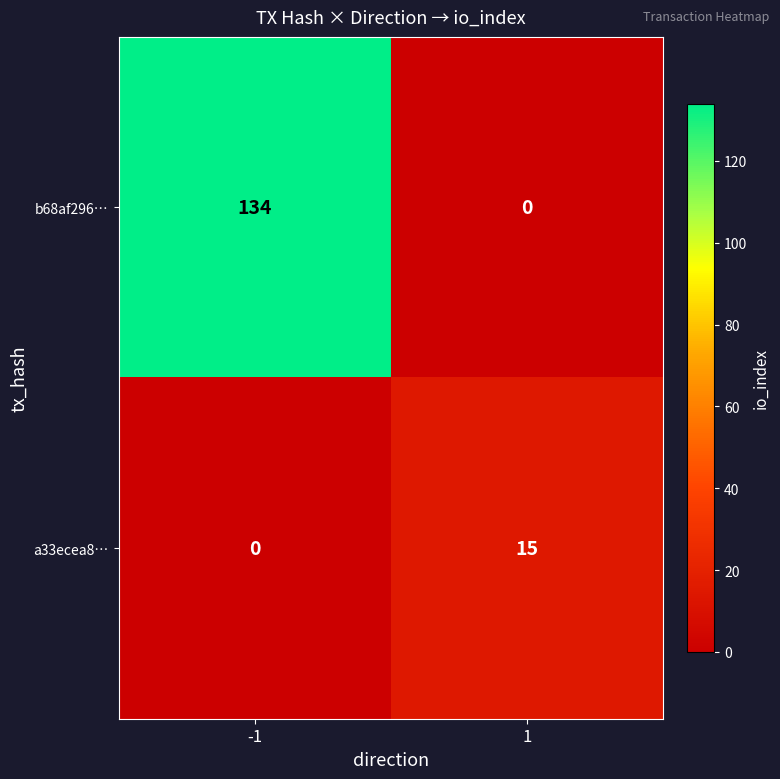

What is the maximum value for b68af296…?

134